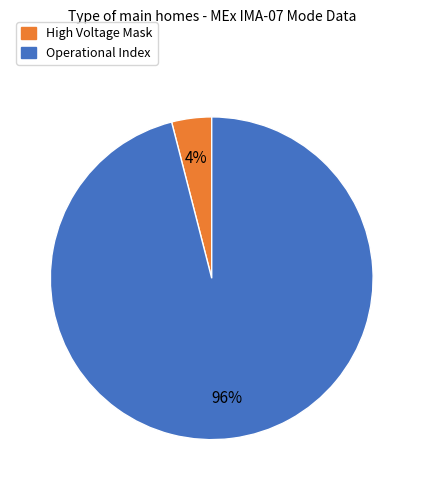

Combined, do Operational Index and High Voltage Mask account for over 50%?

Yes